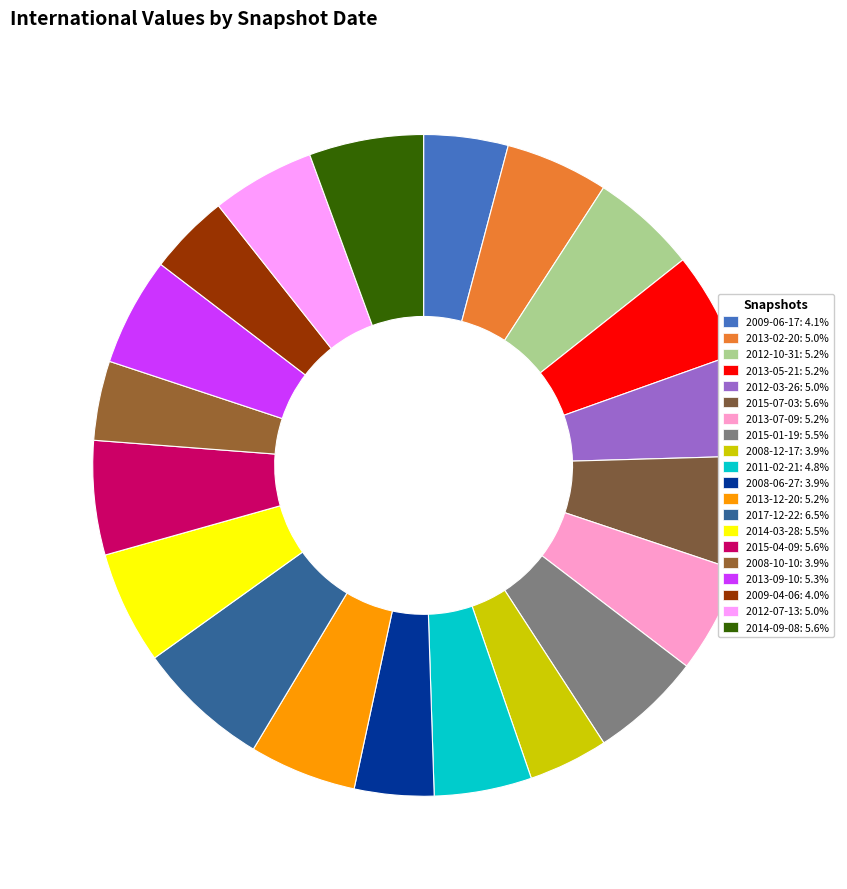

Does 2013-02-20 represent more than half of the total?

No